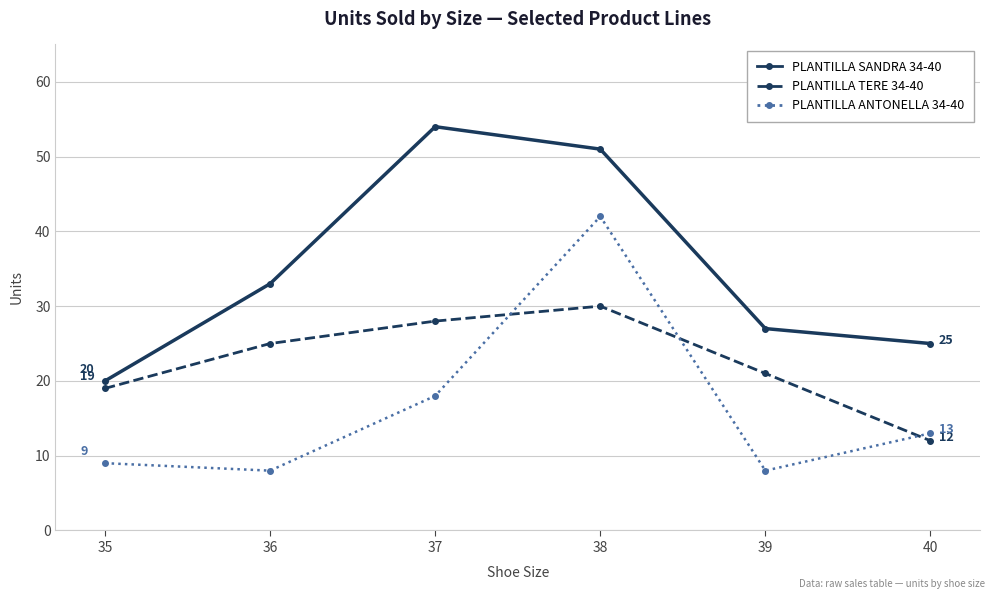

Reading left to right, what are all the values shown in this chart?

PLANTILLA SANDRA 34-40: 35=20	36=33	37=54	38=51	39=27	40=25
PLANTILLA TERE 34-40: 35=19	36=25	37=28	38=30	39=21	40=12
PLANTILLA ANTONELLA 34-40: 35=9	36=8	37=18	38=42	39=8	40=13